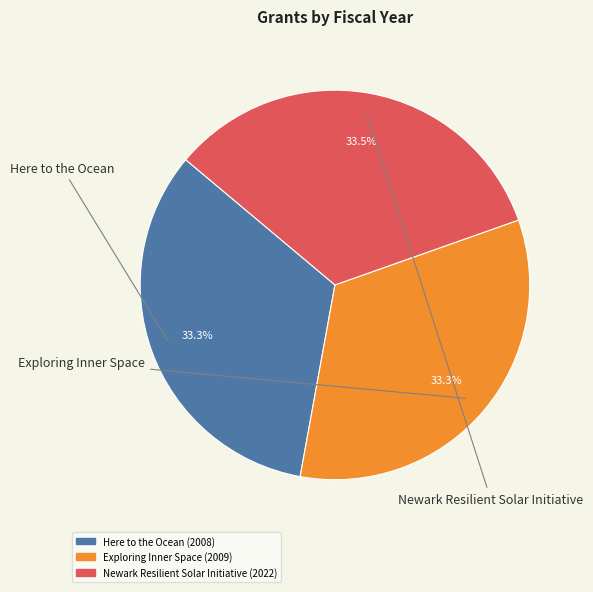

How many slices are in this pie chart?

3